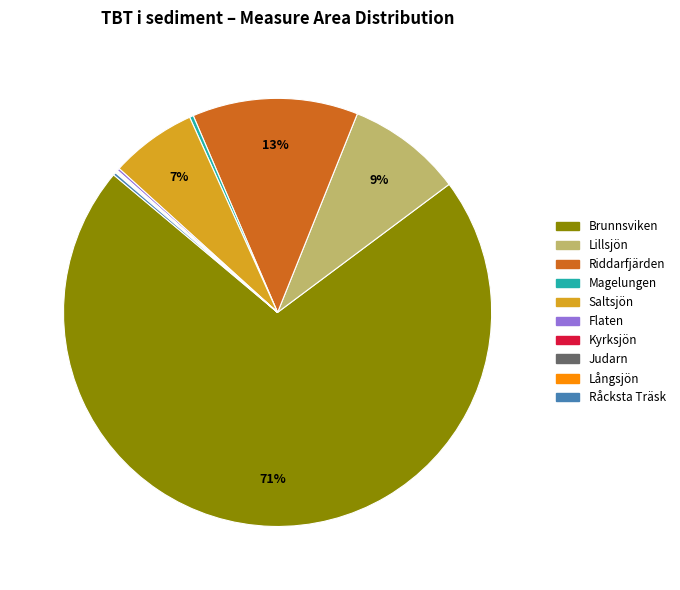

To the nearest percent, what is the difference between the largest and smallest slice percentages?

71%